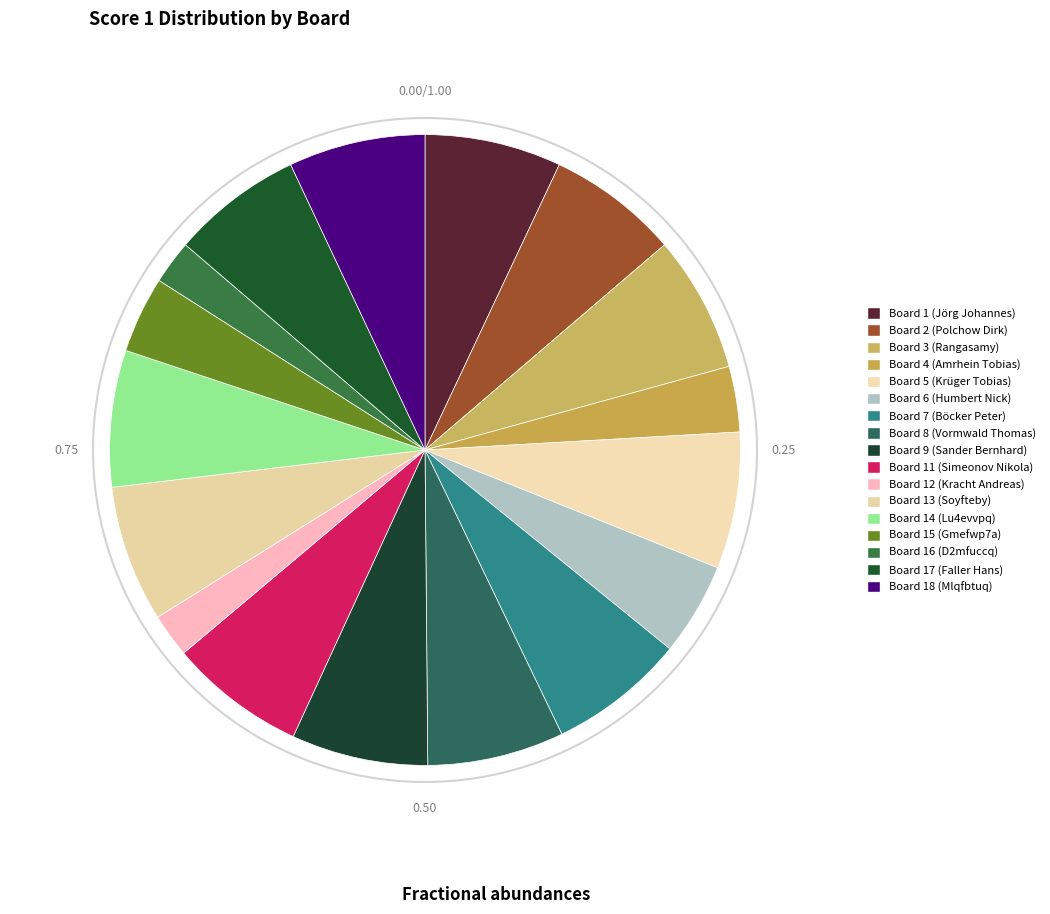

True or false: Board 18 (Mlqfbtuq) accounts for 7% of the total.

True